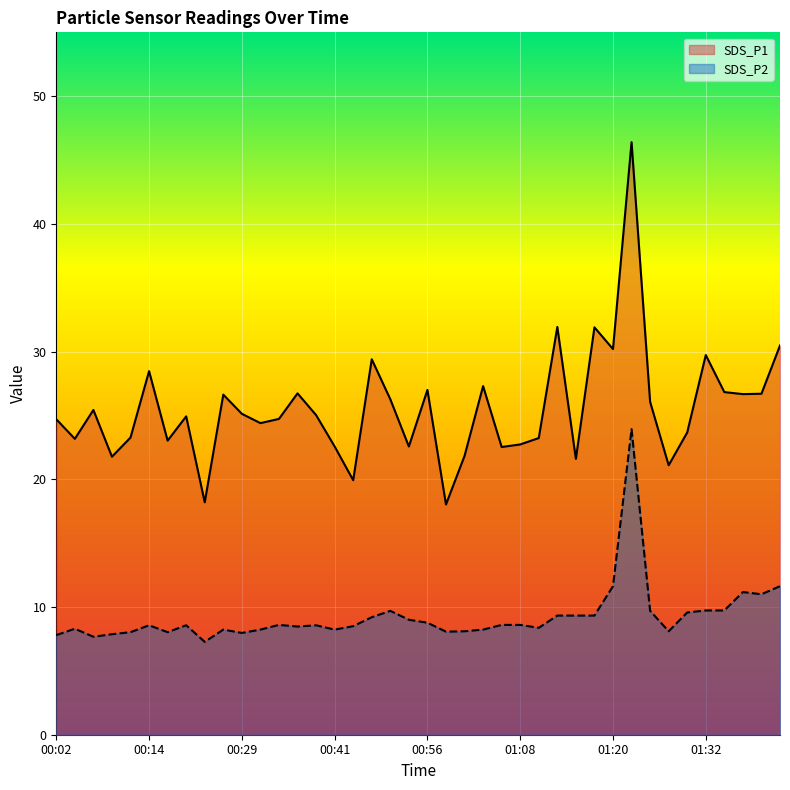

Which series has the widest spread of values?

SDS_P1